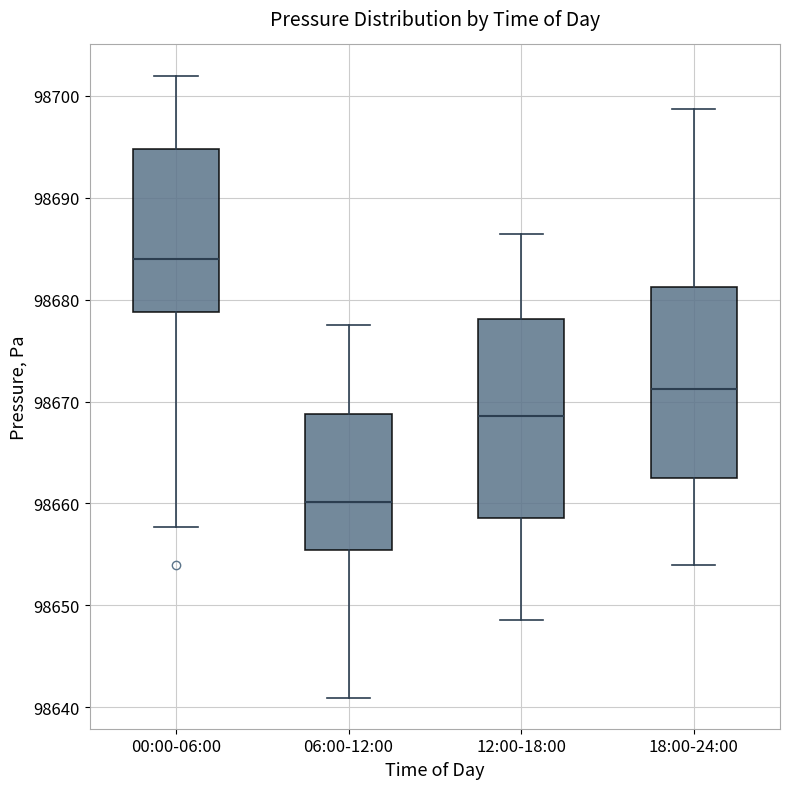

Which box's median line is the highest?

00:00-06:00